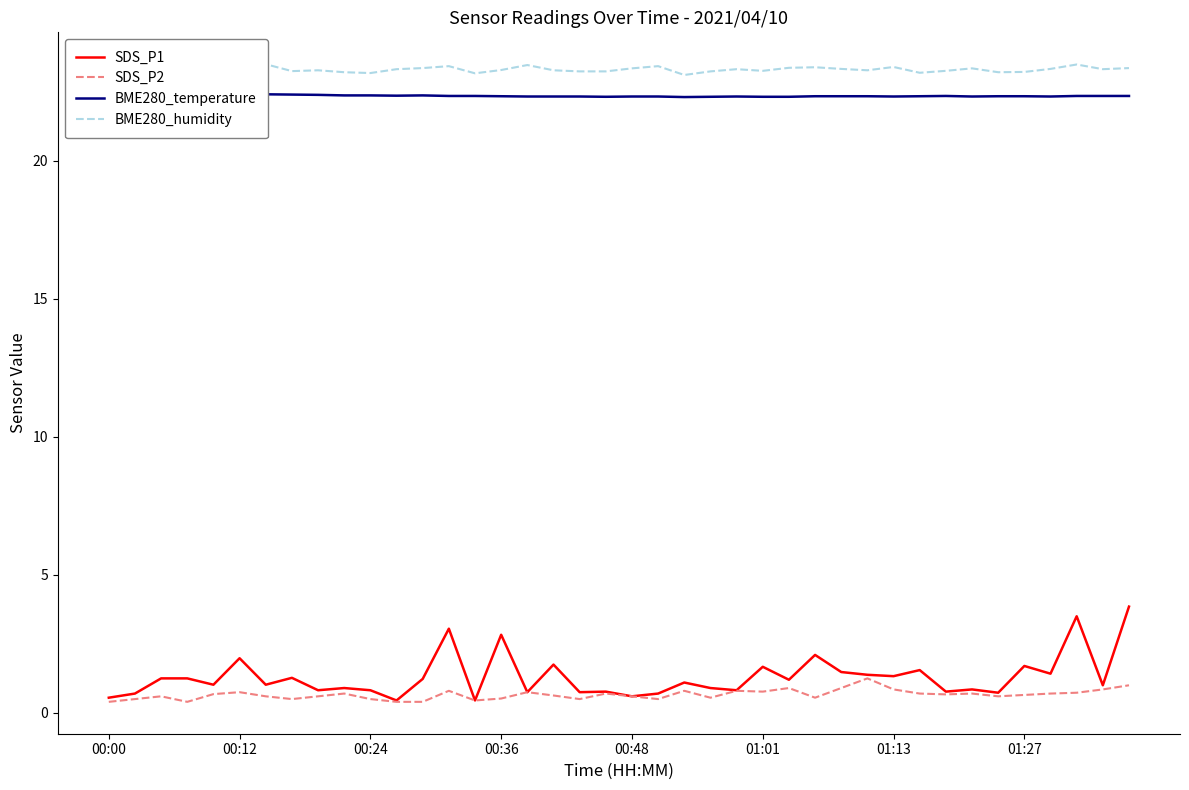

What is the difference between the highest and lowest values at 26?

22.5